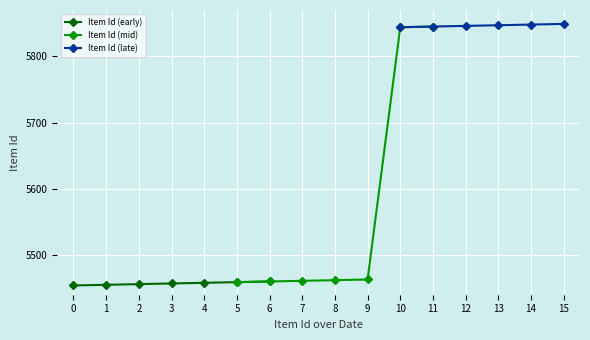

The value at 9/26/1968 is 5457. True or false?

True